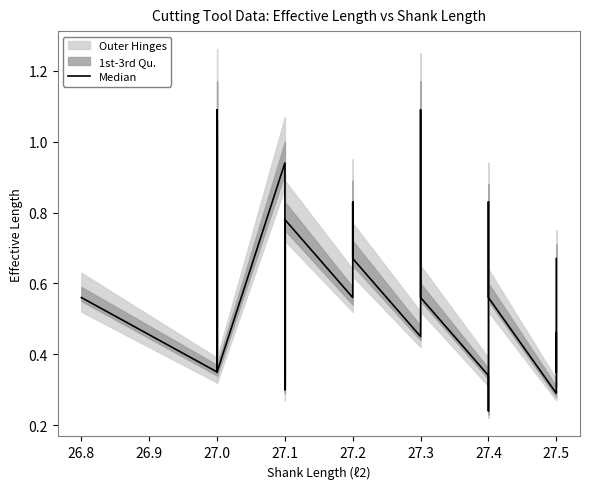

How many distinct data groups are displayed?

1